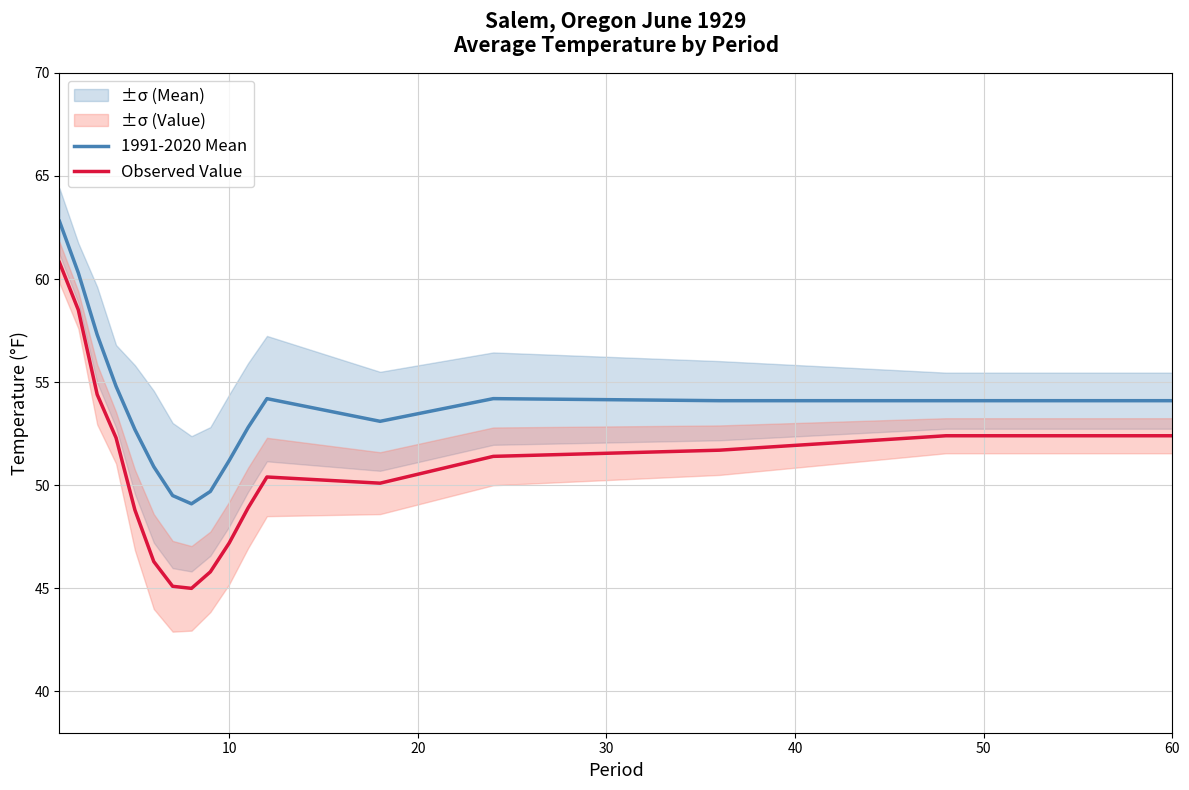

True or false: Observed Value and 1991-2020 Mean intersect in this chart.

False